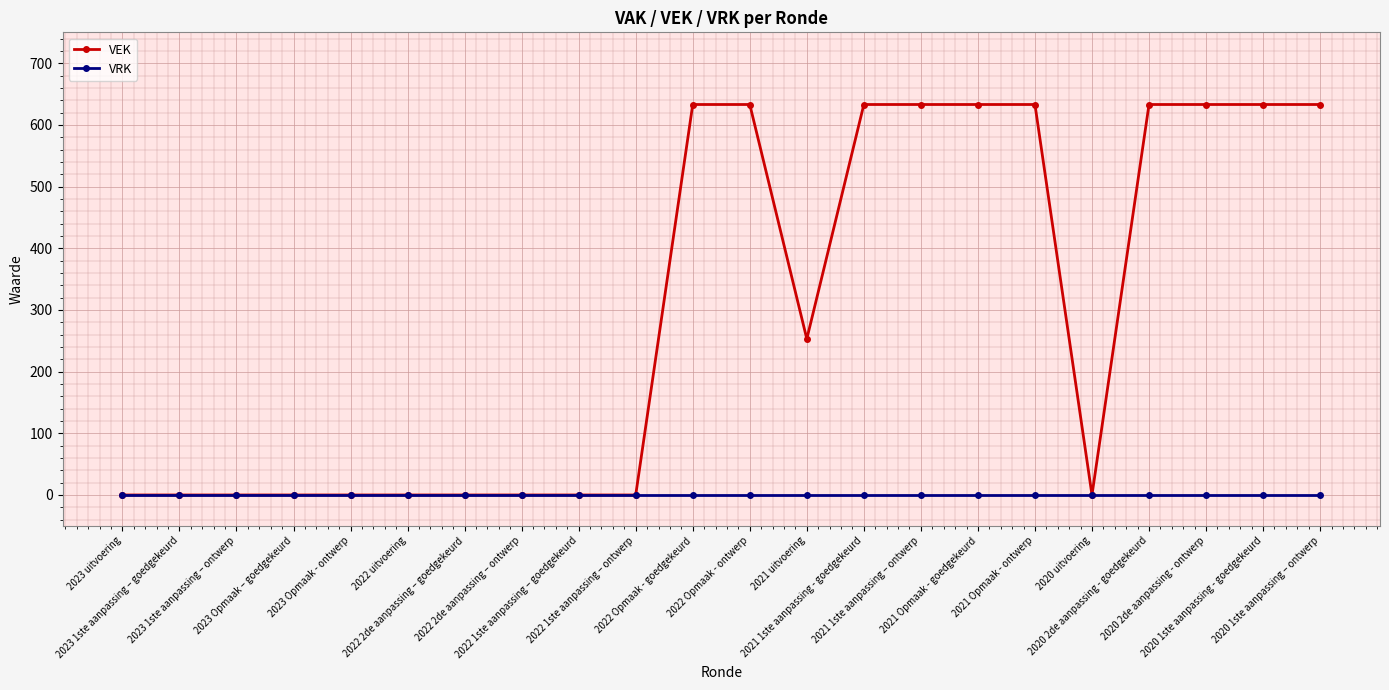

List the series in order of their overall mean, lowest first.

VRK, VEK